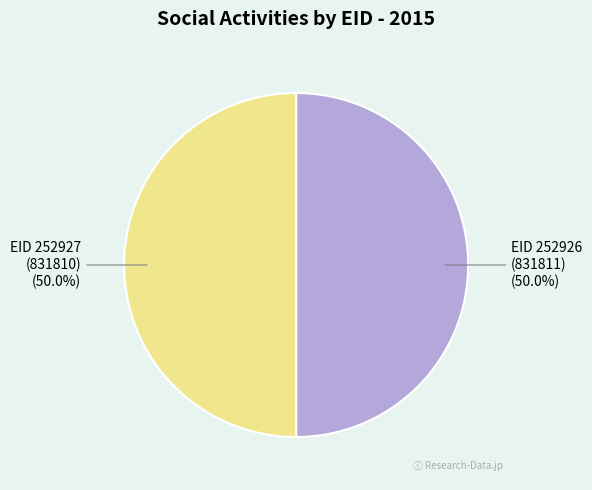

Approximately how many times larger is the value at EID 252926 compared to EID 252927?

1.0